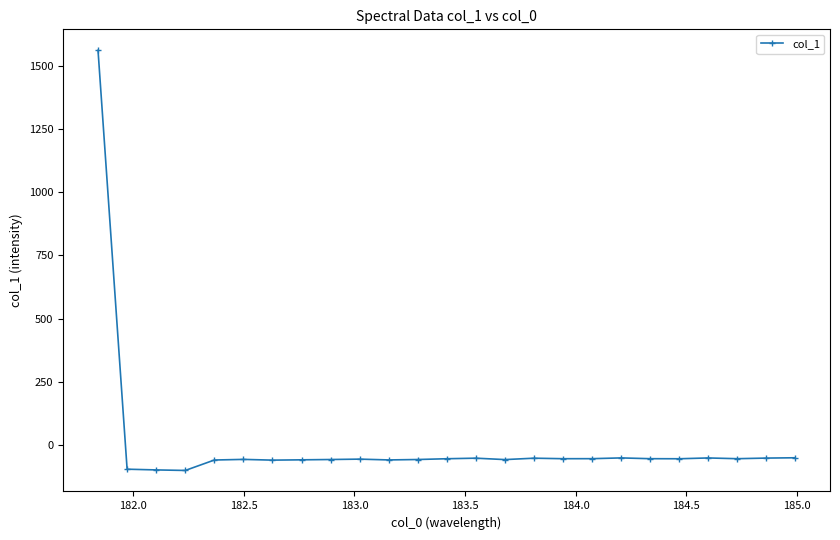

What is the greatest value displayed?

1562.3